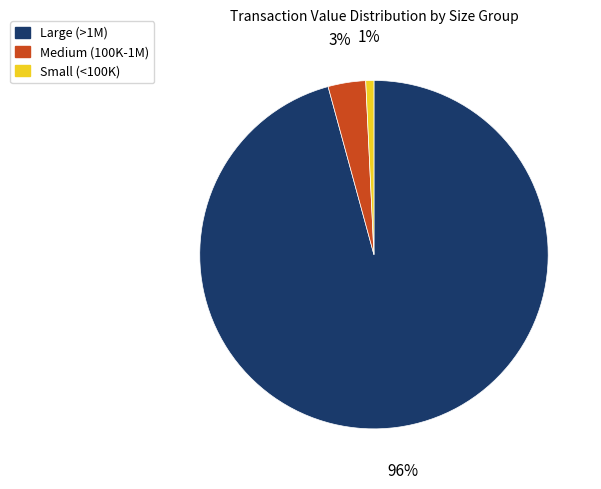

To the nearest percent, what is the difference between the largest and smallest slice percentages?

95%